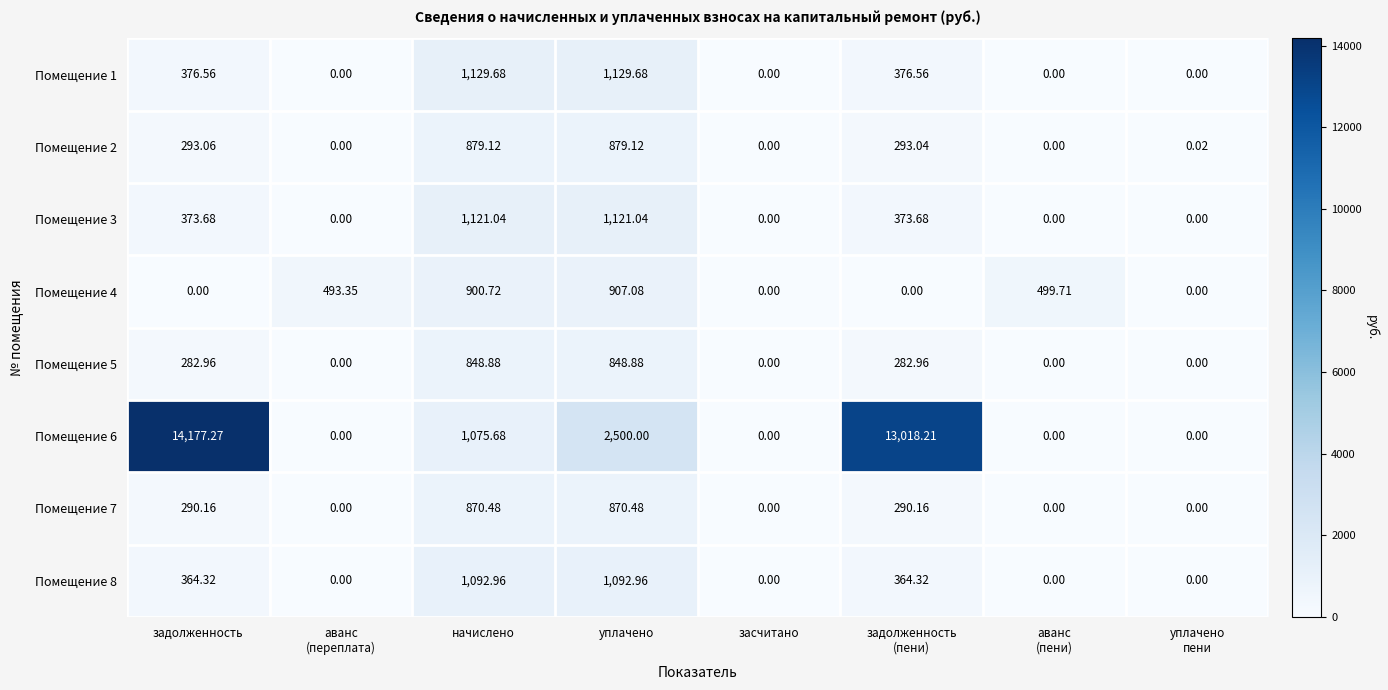

Where does the Помещение 7 series first go above 290?

задолженность